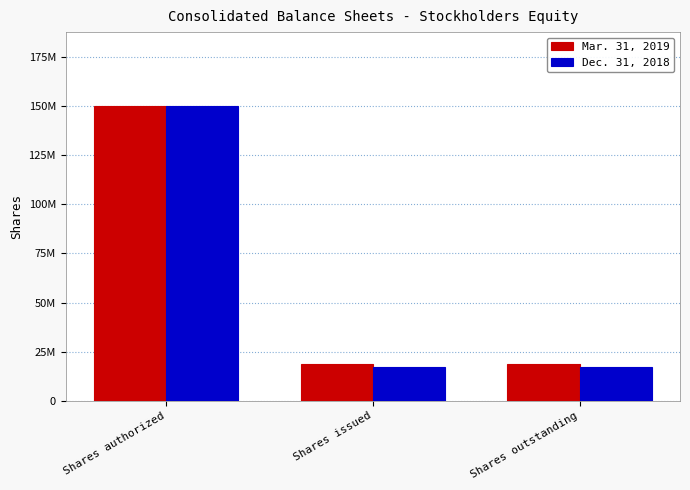

What are all the series names shown in the legend?

Mar. 31, 2019, Dec. 31, 2018